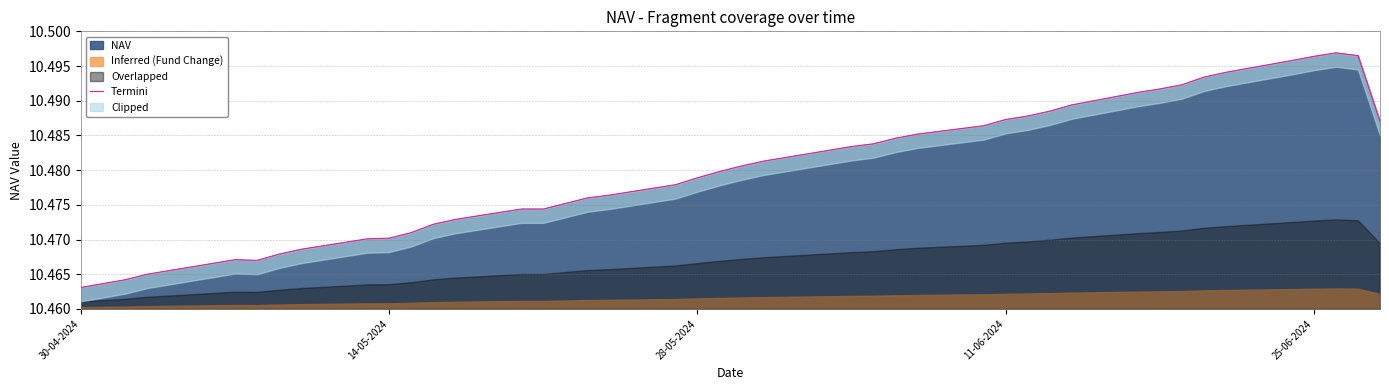

Where is NAV nearest to the value 10?

30-04-2024